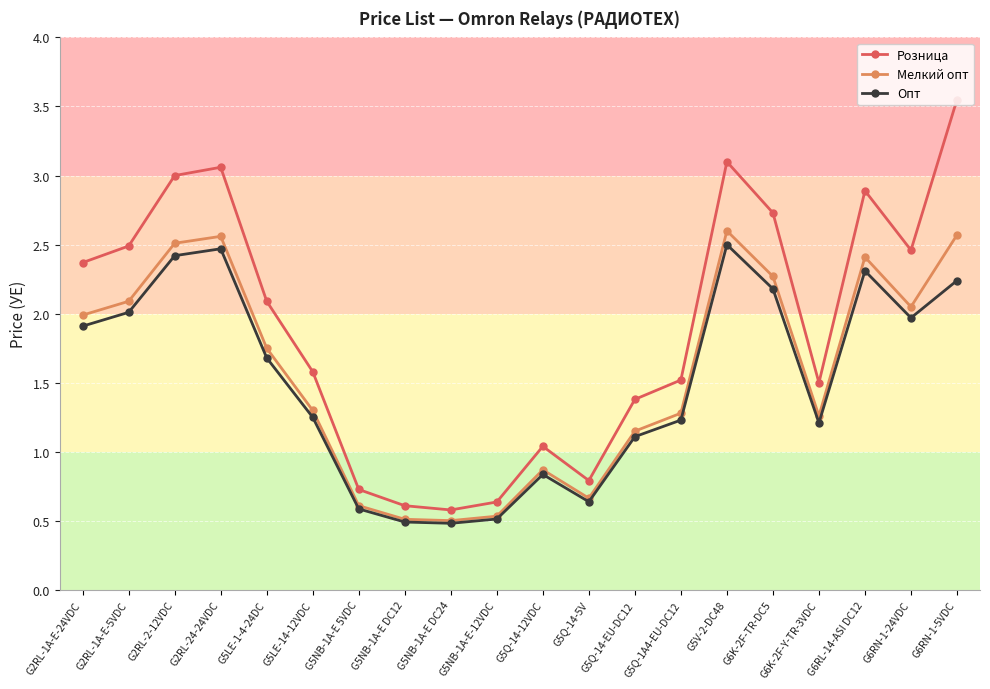

What is the minimum value for Мелкий опт?

0.5